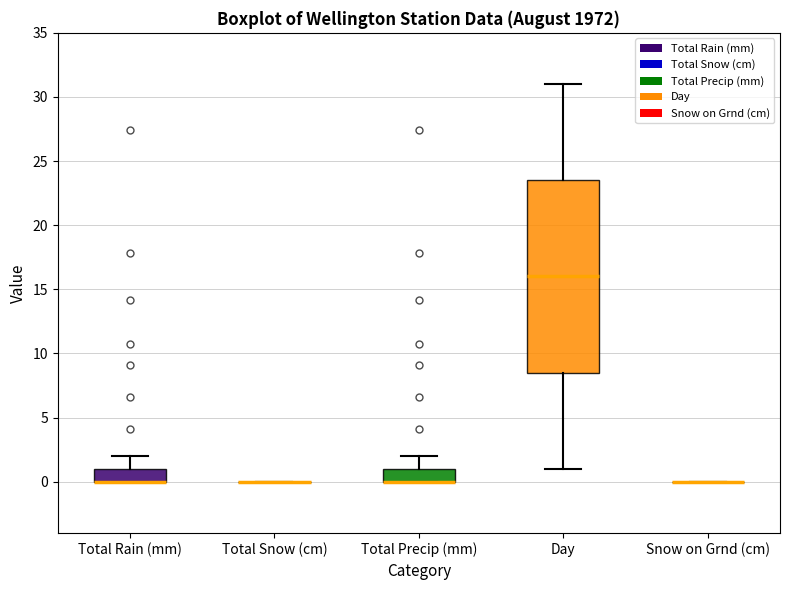

Reading left to right, read every box against the y-axis: the position of its median line, the range the box covers, and the ends of its whiskers. The values are not printed on the chart, so give them approximately, as read against the axis.

Total Rain (mm): median 0.0 (drawn on the box's lower edge), box 0.0 to 1.0, whiskers 0.0 to 2.0
Total Snow (cm): box collapsed to a line at 0.0, whiskers 0.0 to 0.0
Total Precip (mm): median 0.0 (drawn on the box's lower edge), box 0.0 to 1.0, whiskers 0.0 to 2.0
Day: median 16.0, box 8.5 to 23.5, whiskers 1.0 to 31.0
Snow on Grnd (cm): box collapsed to a line at 0.0, whiskers 0.0 to 0.0